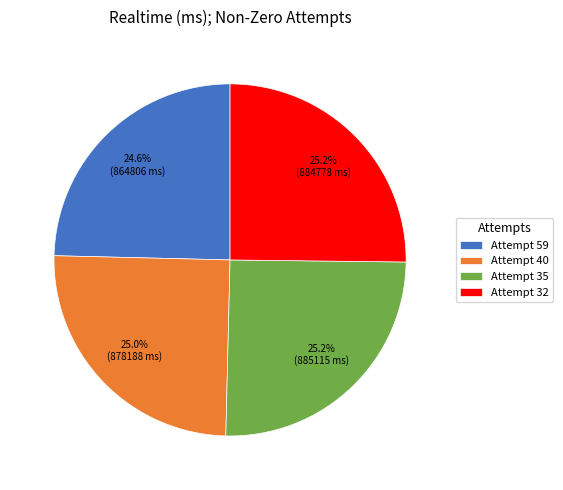

How many segments does this pie chart have?

4